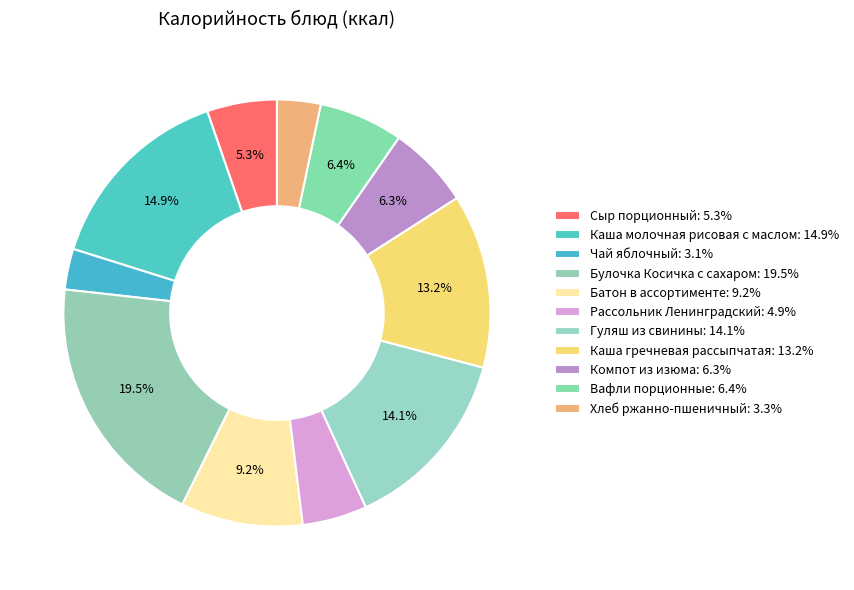

To the nearest percent, what is the difference between the Компот из изюма and Гуляш из свинины slice percentages?

8%